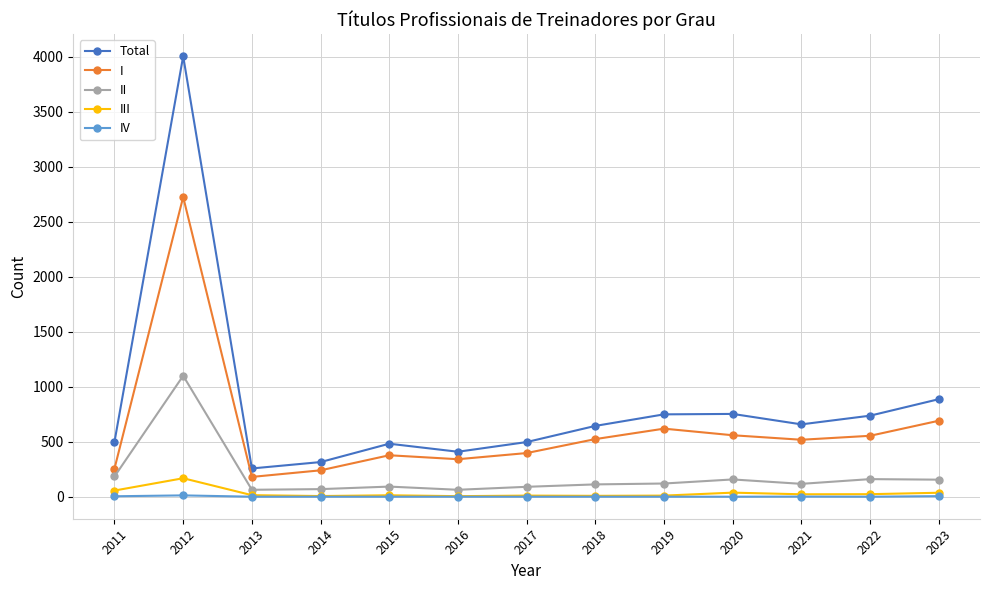

What is the difference between the I values at 2014 and 2021?

278